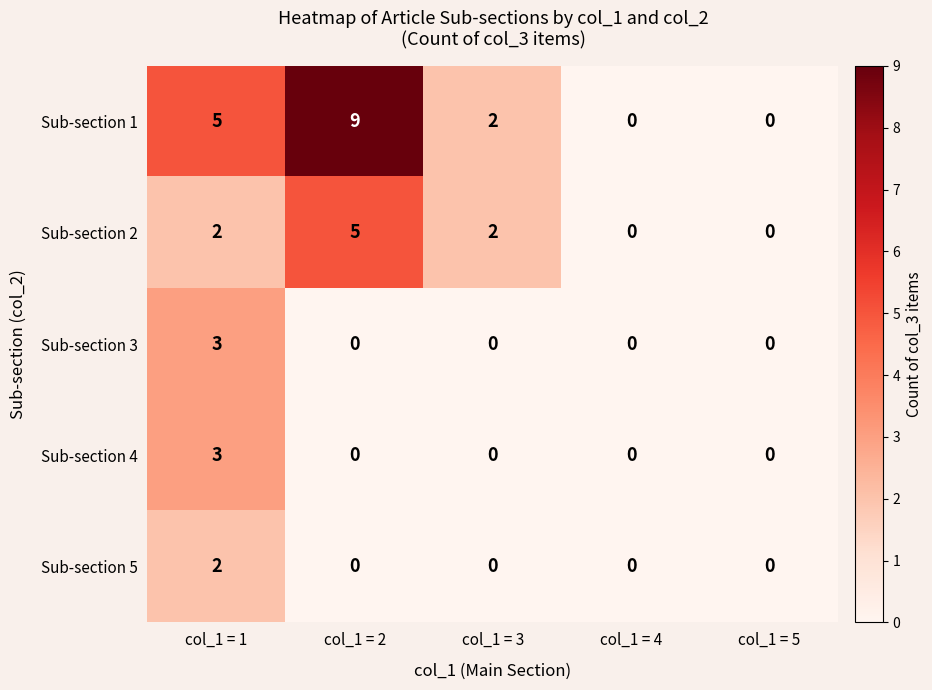

Reading right to left, transcribe all the data shown in this chart.

Sub-section 1: 0	0	2	9	5
Sub-section 2: 0	0	2	5	2
Sub-section 3: 0	0	0	0	3
Sub-section 4: 0	0	0	0	3
Sub-section 5: 0	0	0	0	2